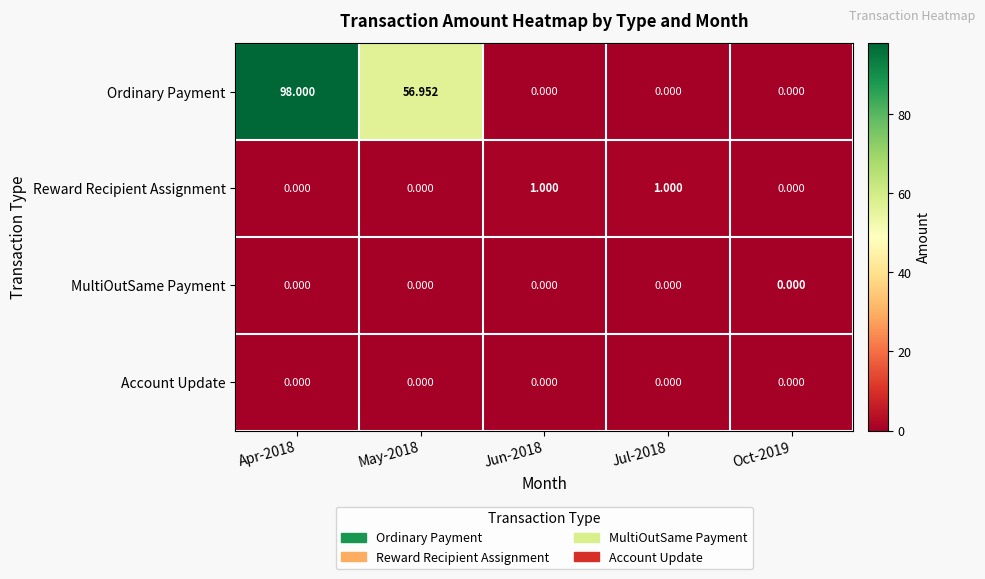

Which series has the largest total across all categories?

Ordinary Payment